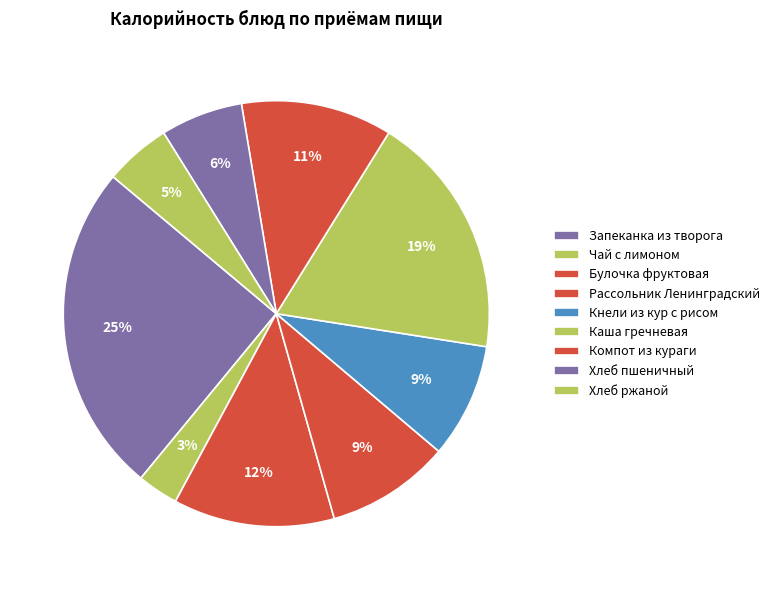

How many segments does this pie chart have?

9